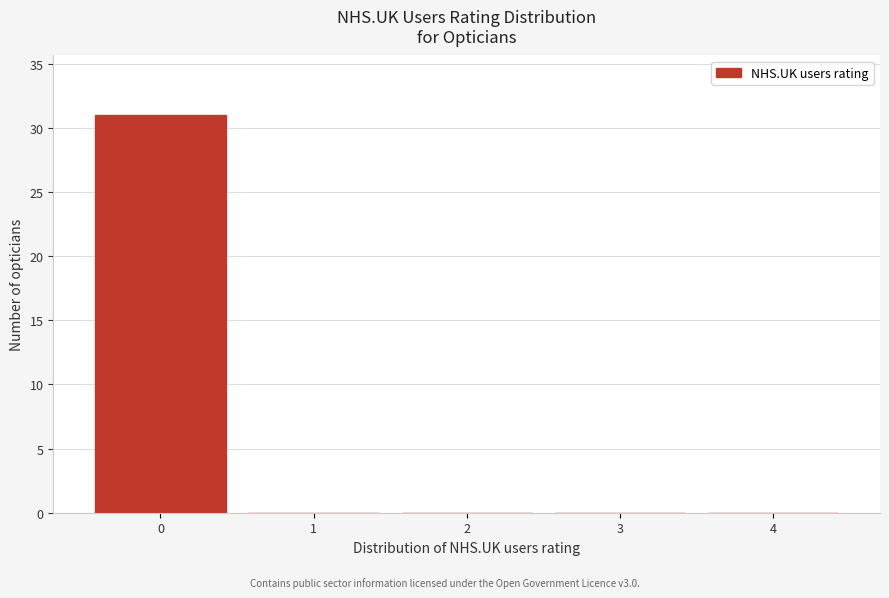

Over which range of the x-axis is the bar tallest?

-0.5 to 0.5